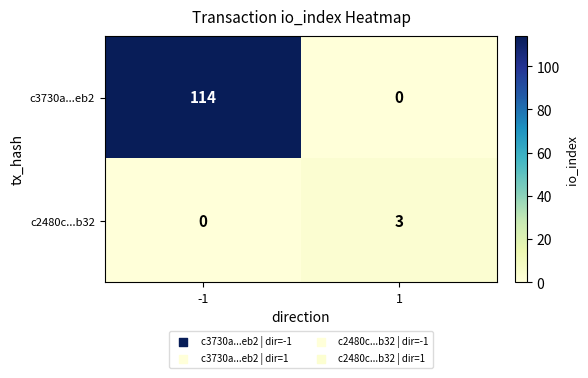

What is the difference between the maximum and minimum values in the c2480c...b32 series?

3